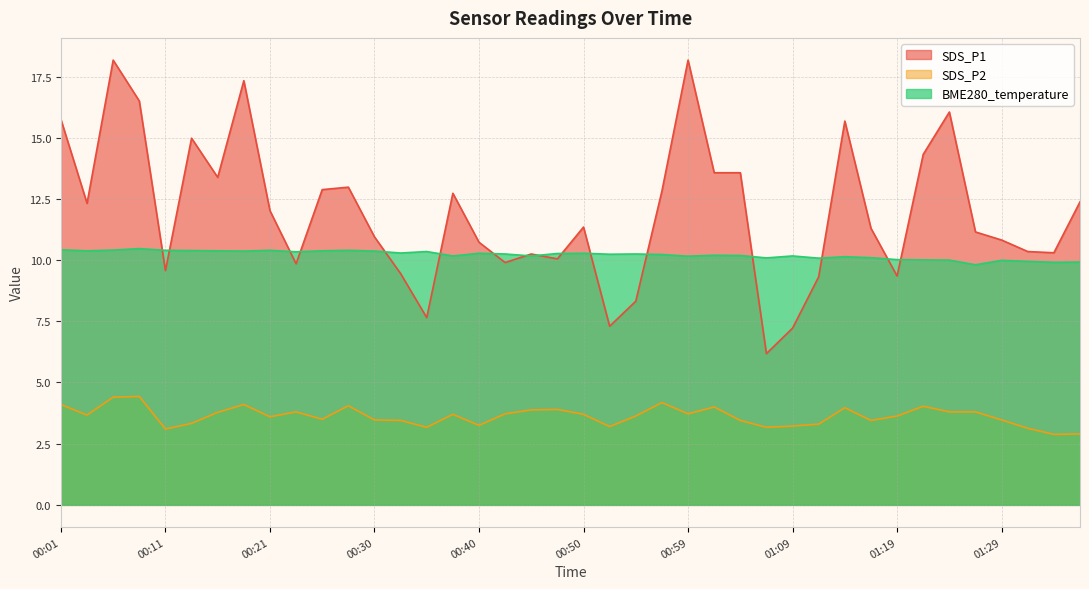

Which series has the largest total across all categories?

SDS_P1